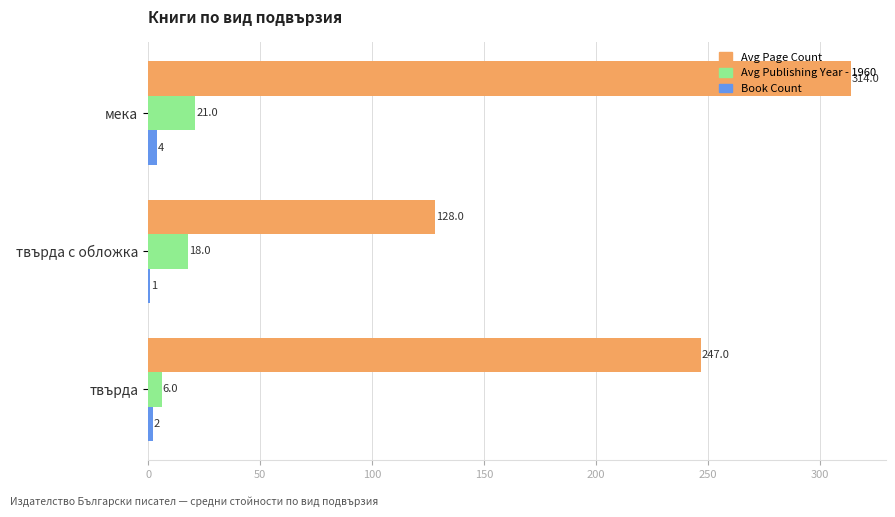

What is the greatest value displayed?

314